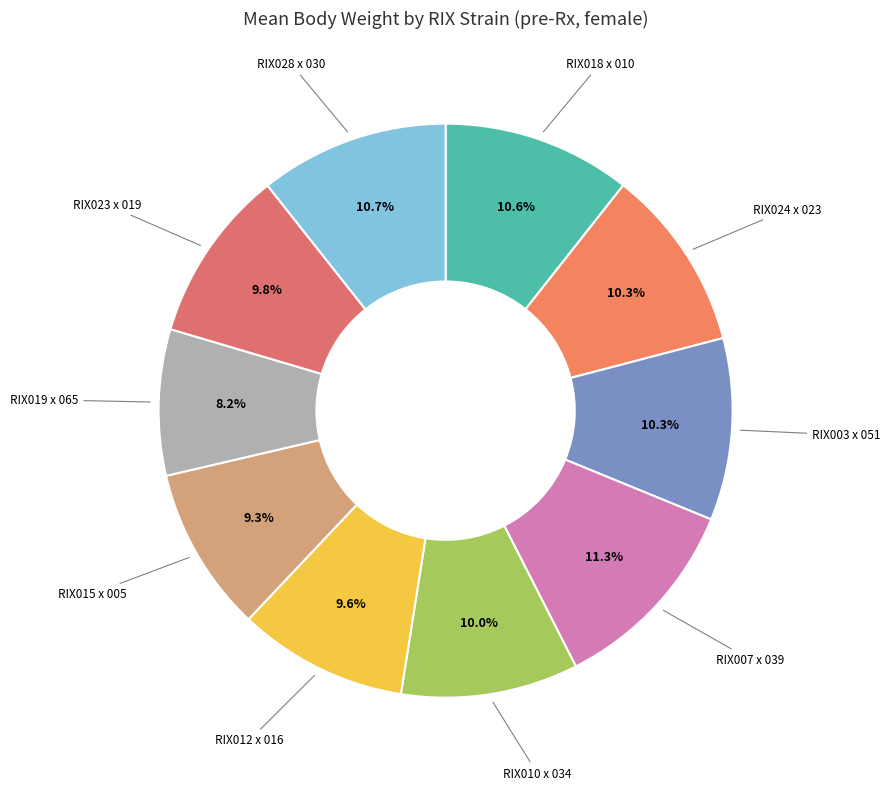

How many segments does this pie chart have?

10